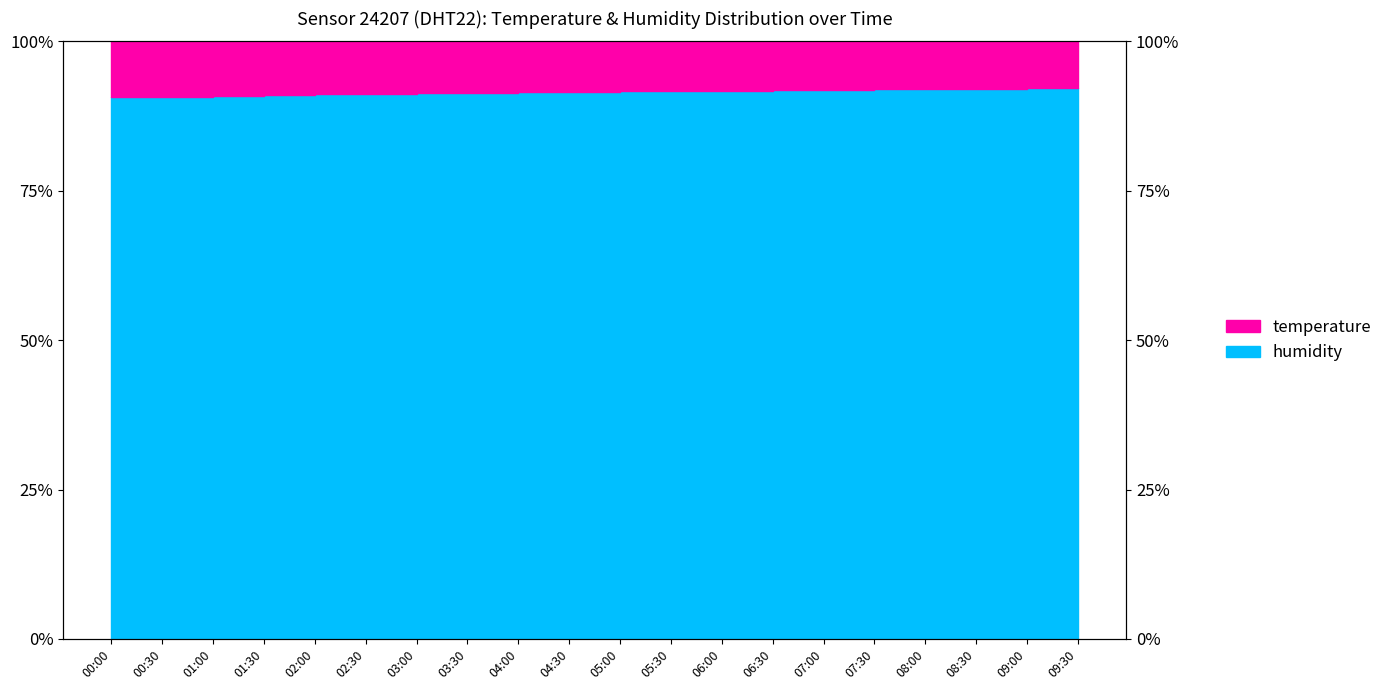

True or false: the data shows 28.4 at 01:00.

False